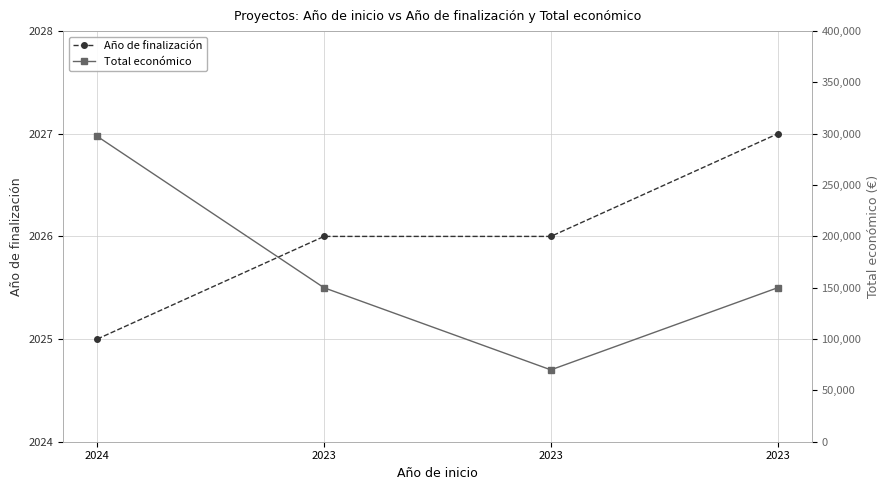

True or false: Año de finalización has a value of 3224 at 2023.

False